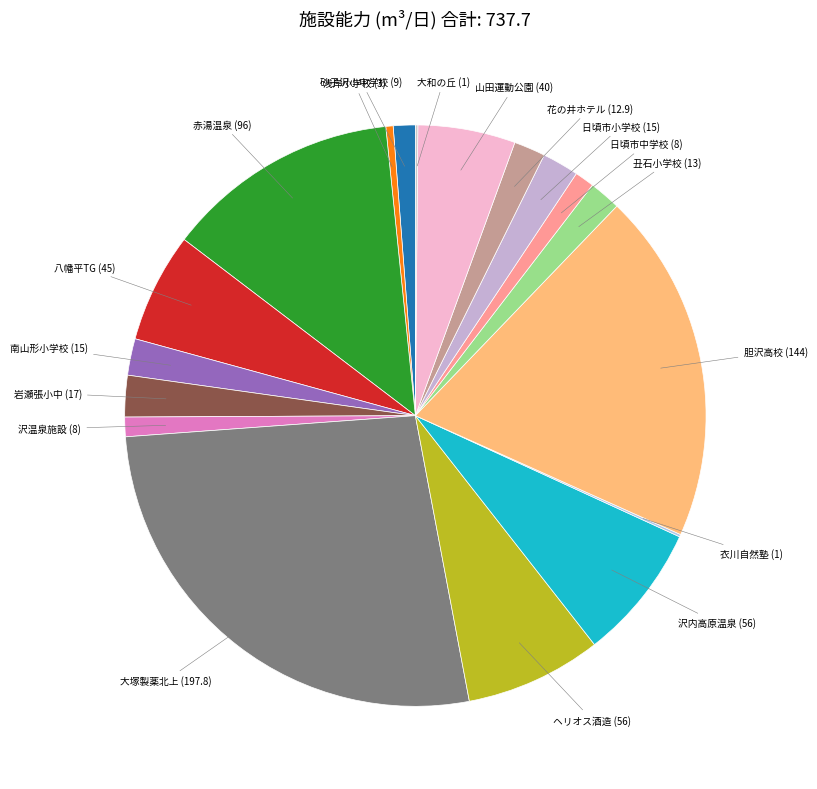

Which category has the biggest portion of the pie?

大塚製薬北上